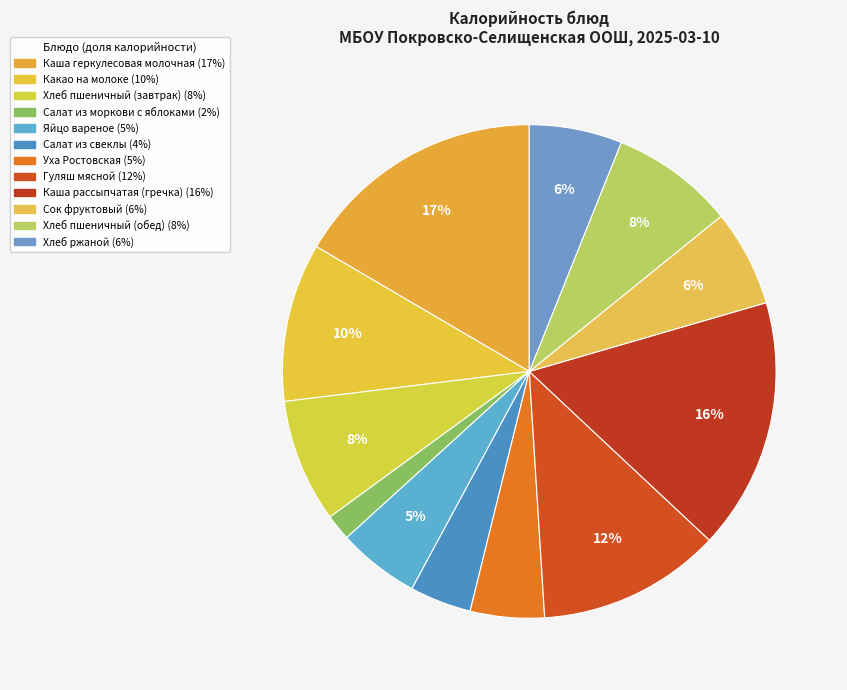

To the nearest percent, what portion does Яйцо вареное represent?

5%